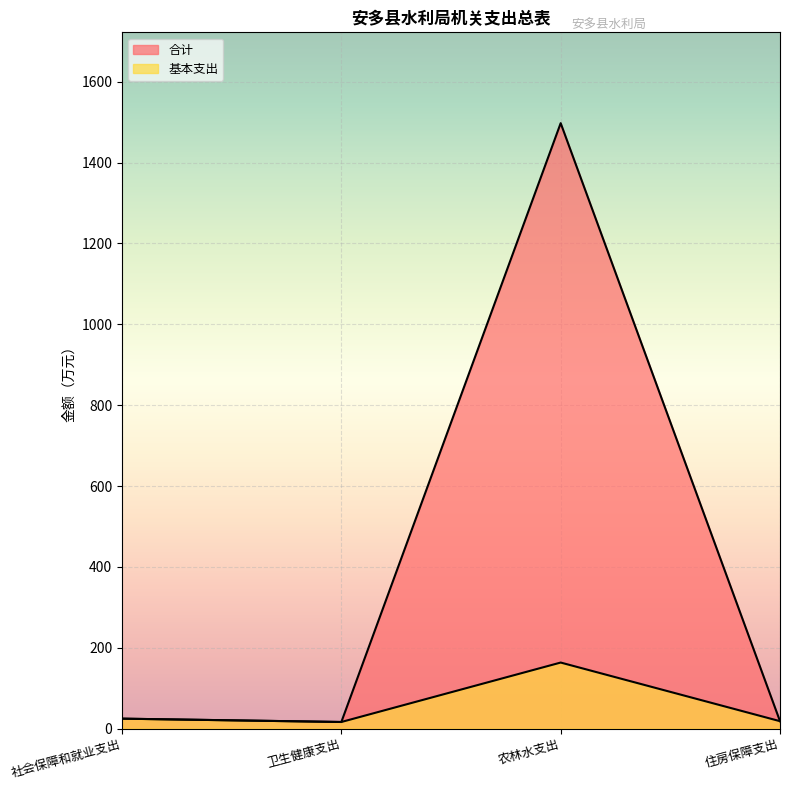

How many values in the 基本支出 series exceed 24?

2